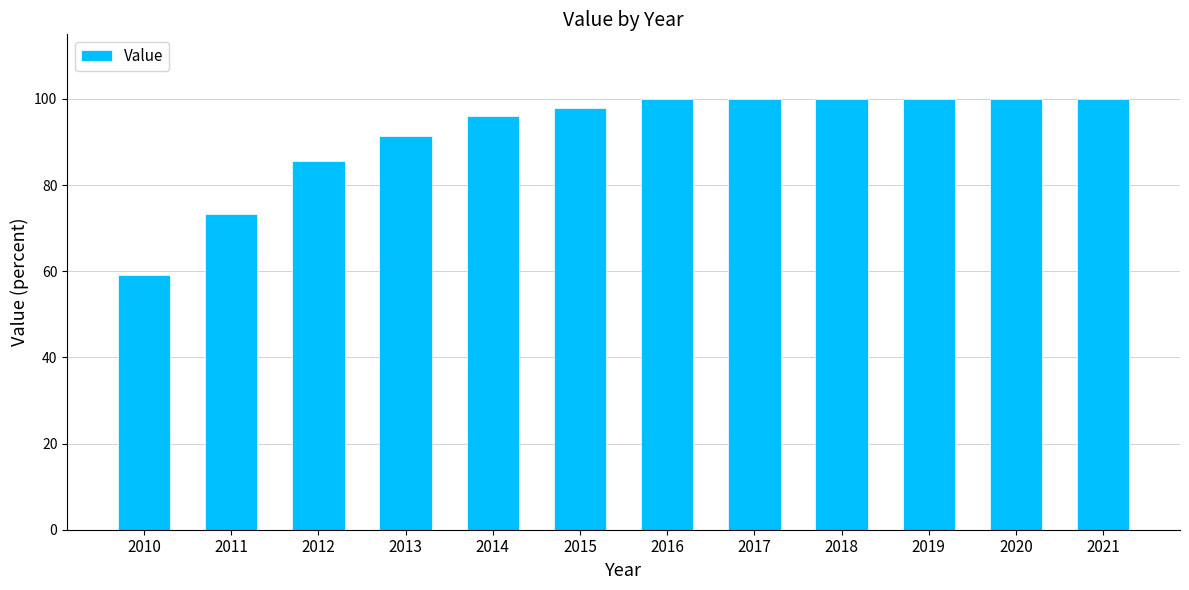

What is the difference between the values at 2013 and 2016?

8.5